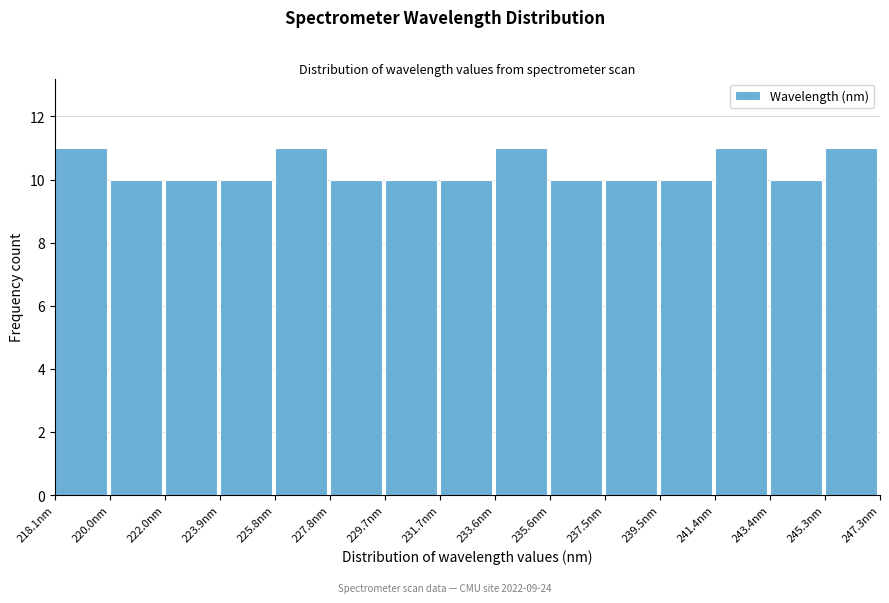

How tall is the bar that spans 222.0 to 223.8 on the x-axis? Neither the bar edges nor the heights are printed on the chart, so give them approximately, as read against the axes.

10